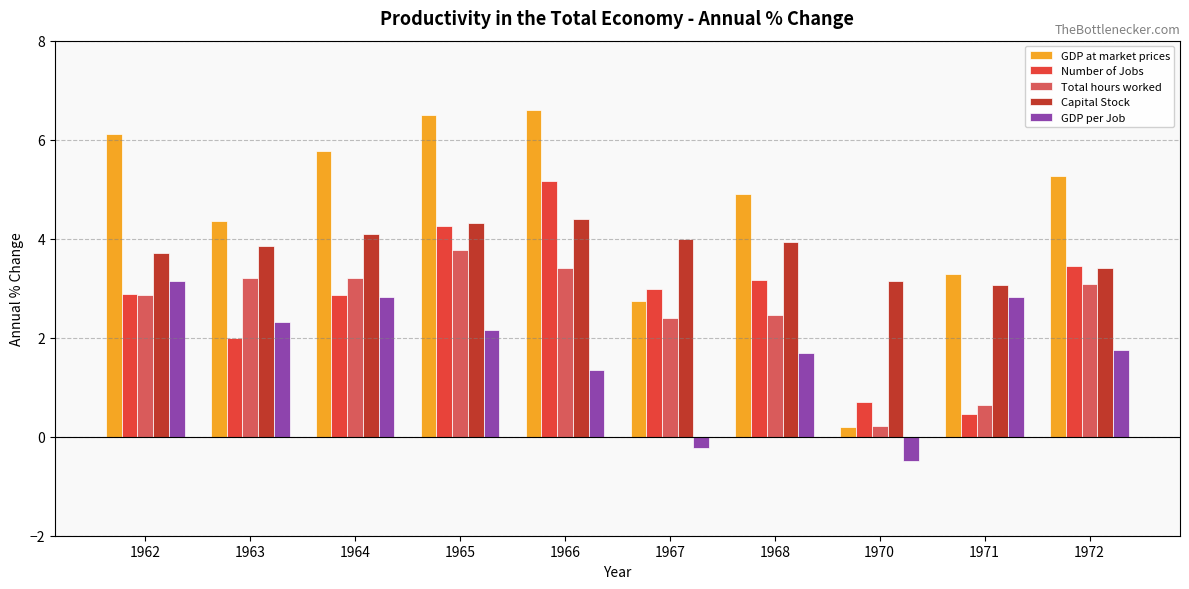

Are the bars horizontal?

No